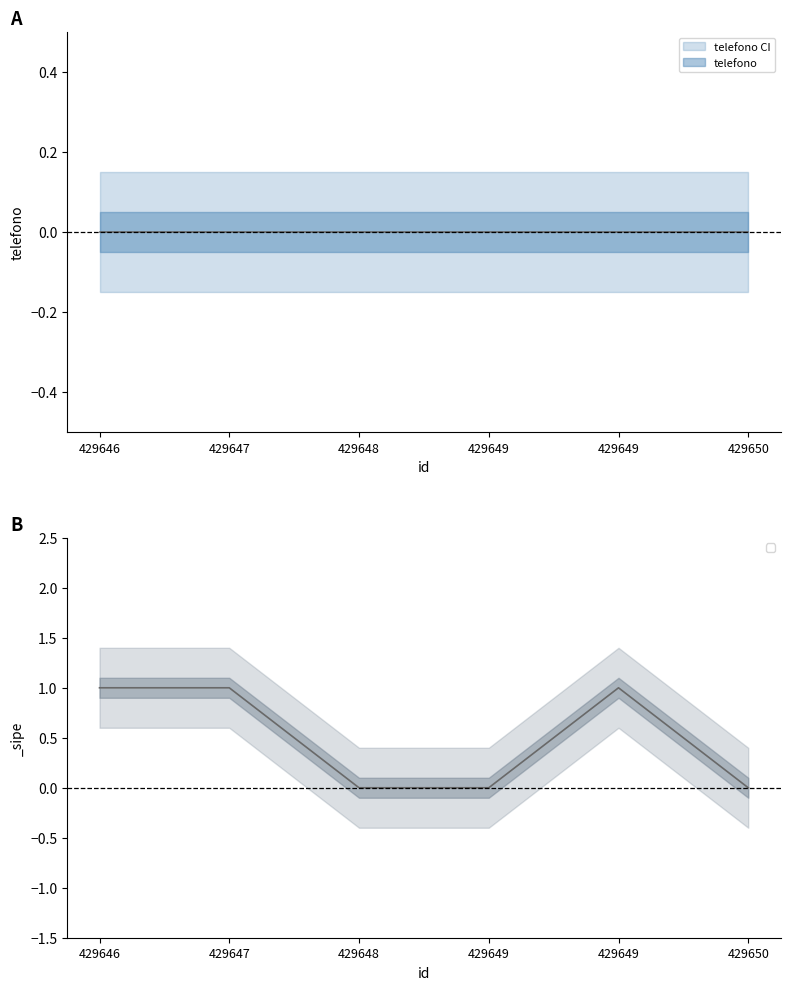

What is the difference between the maximum and second lowest values?

1